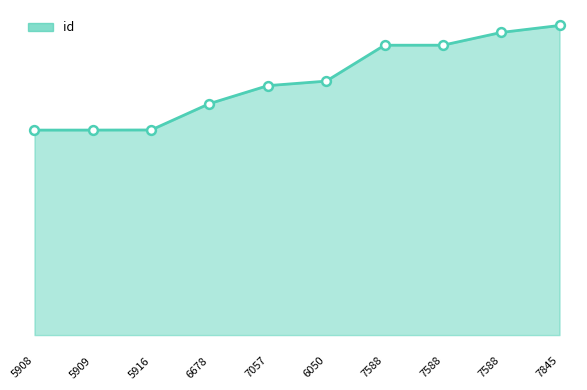

Is this an area chart (filled region under the line)?

Yes